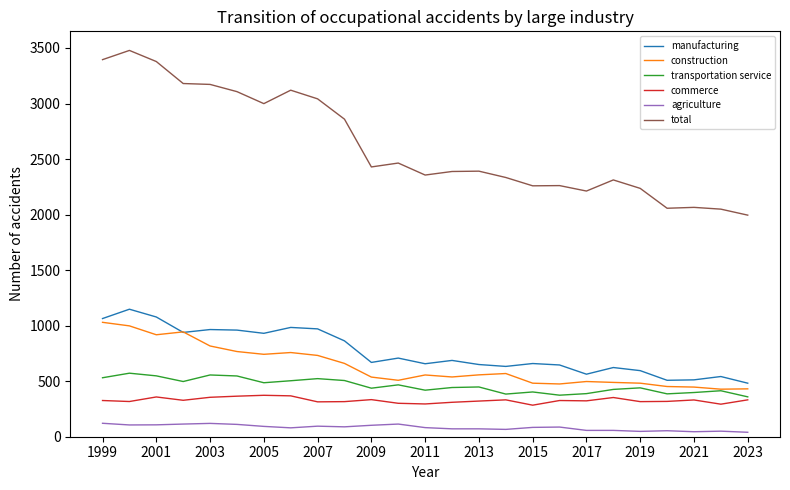

What is the maximum value shown in the chart?

3478